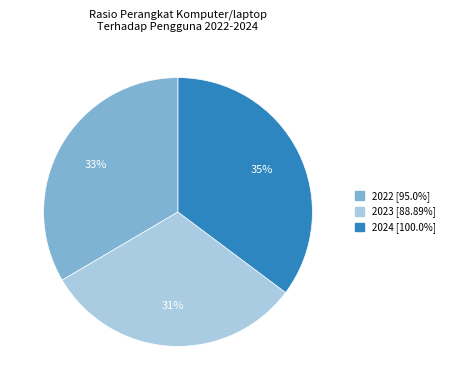

To the nearest percent, what portion does 2022 represent?

33%